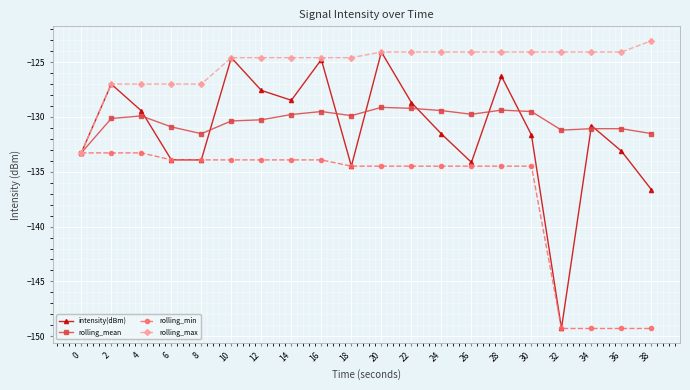

What is the total value across all series at 22?

-516.5